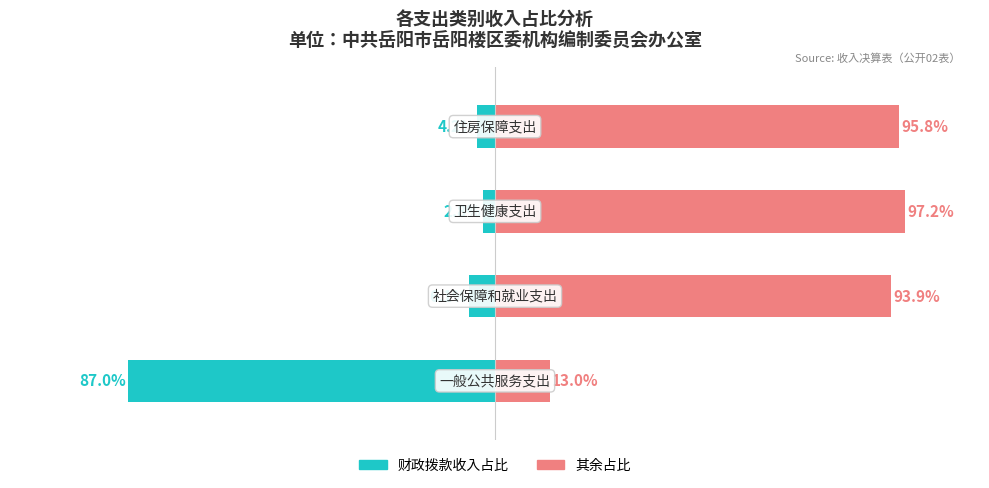

Rank the series by their average value, from highest to lowest.

其余占比, 财政拨款收入占比